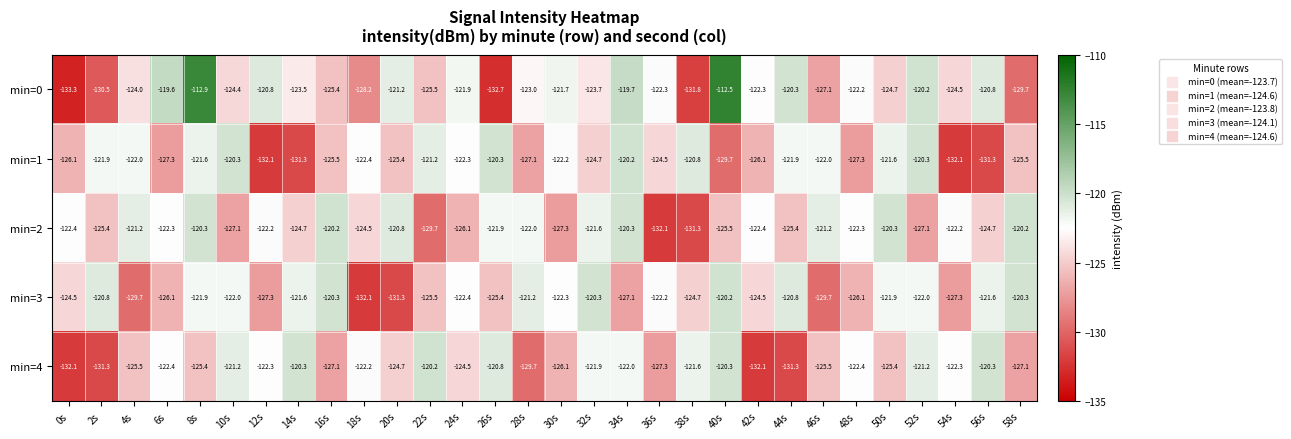

What is the maximum value shown in the chart?

-112.5